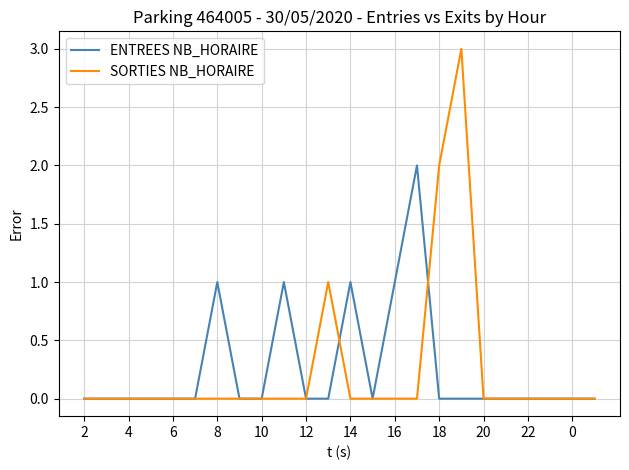

What are all the series names shown in the legend?

ENTREES NB_HORAIRE, SORTIES NB_HORAIRE